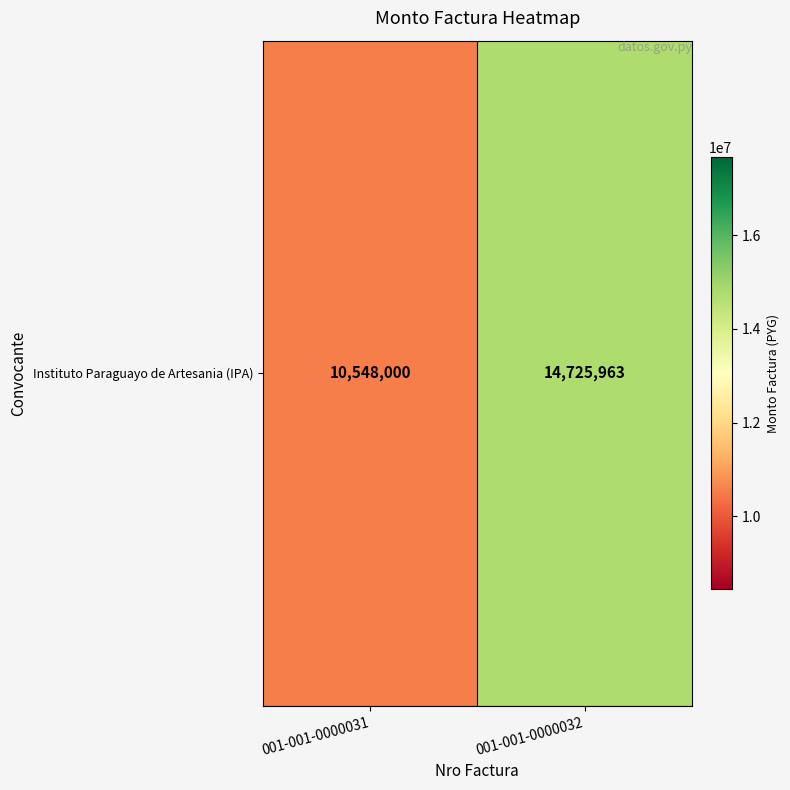

What is the change in value from 001-001-0000031 to 001-001-0000032?

+4177963